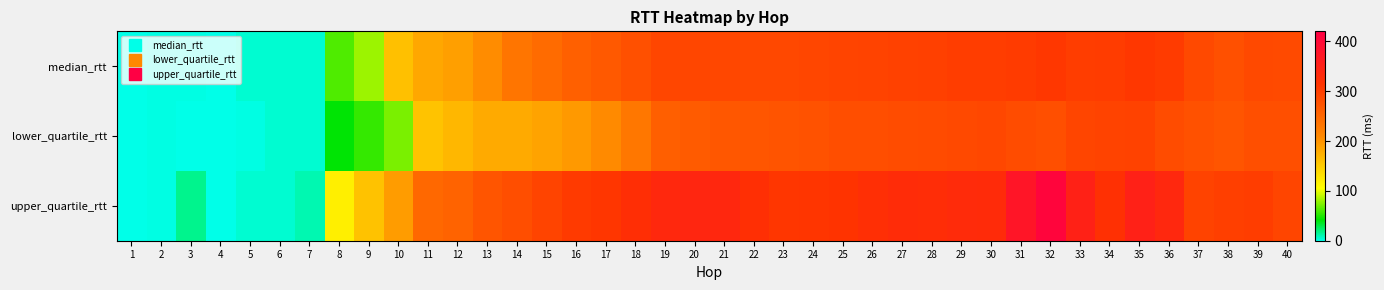

Between 17 and 22, which series saw the biggest shift?

lower_quartile_rtt